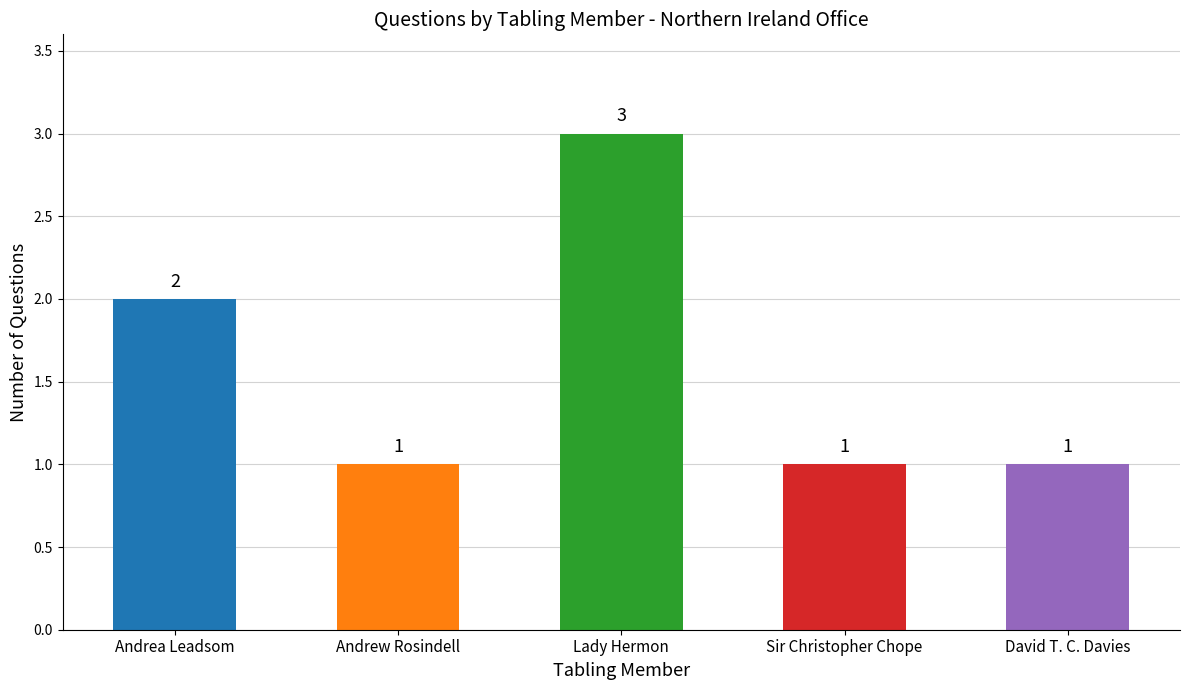

What is the greatest value displayed?

3